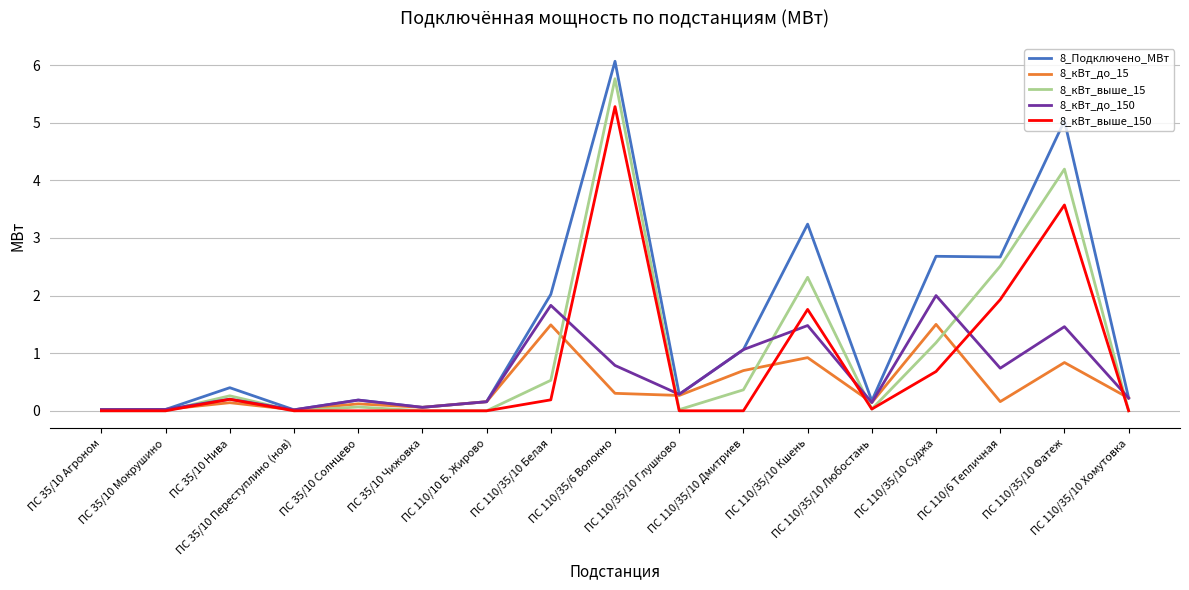

True or false: 8_кВт_выше_150 has more than 1 points higher than both neighbors.

True